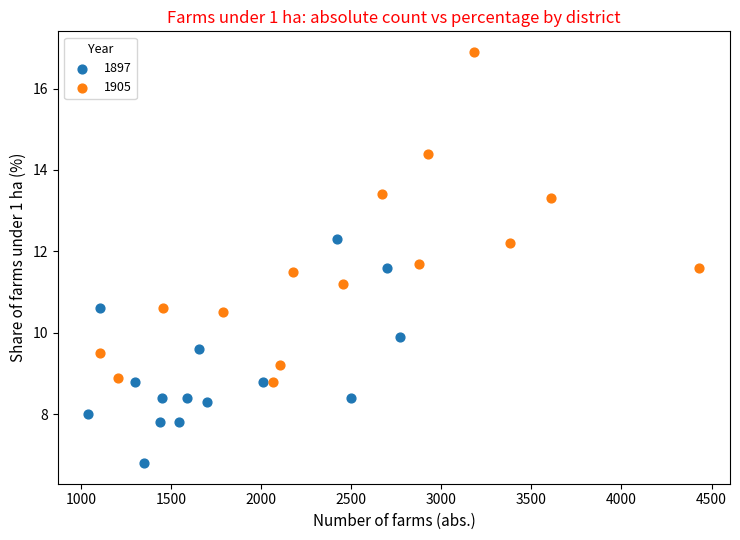

Which series contains the highest Y value?

1905